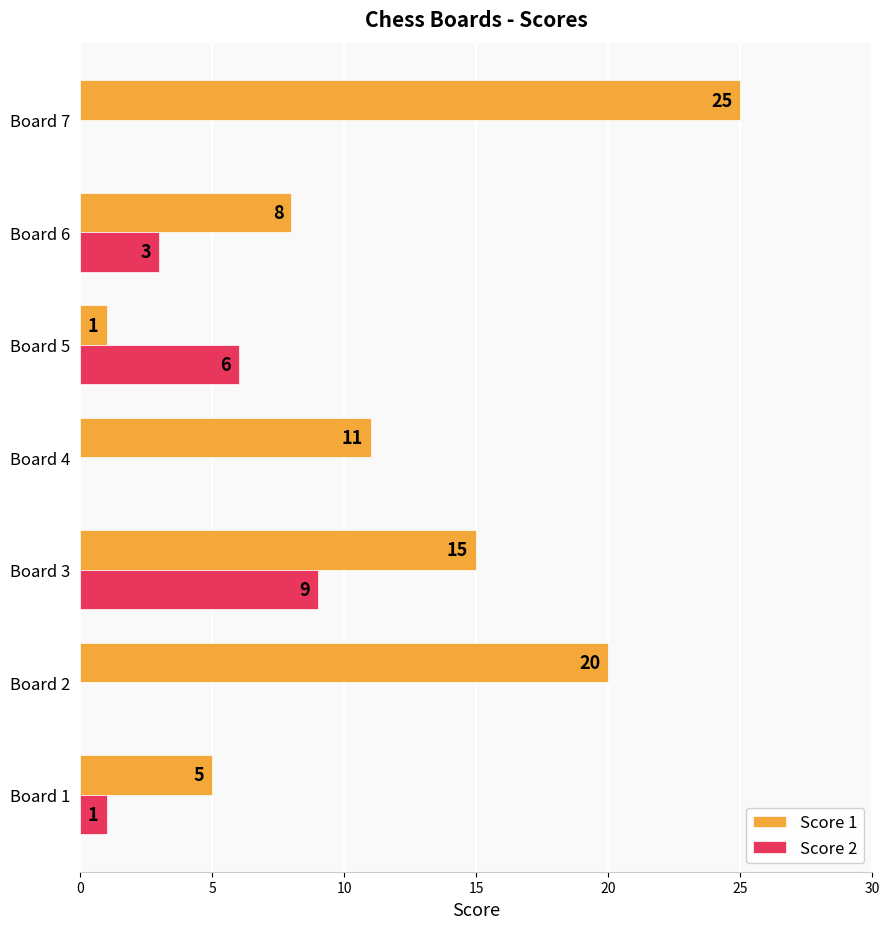

True or false: Score 1 has a value of 25 at Board 7.

True